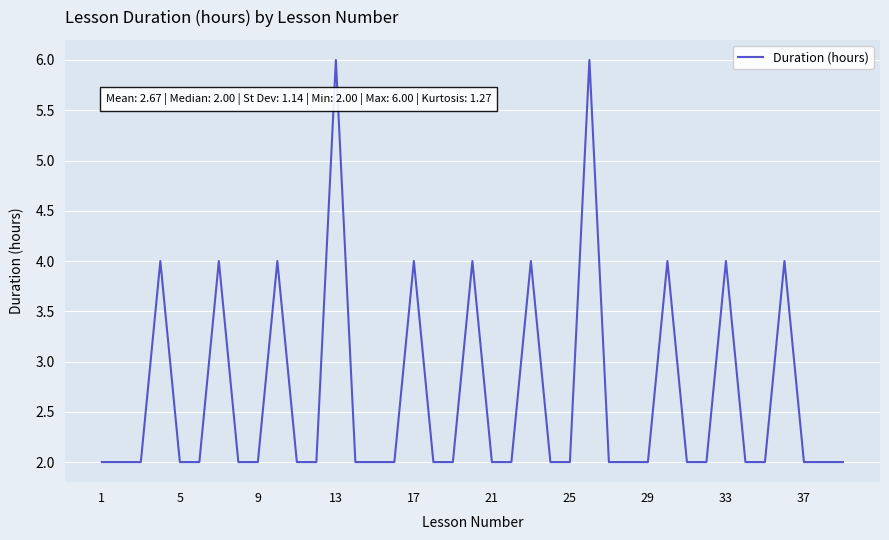

How many lines are shown in the chart?

1